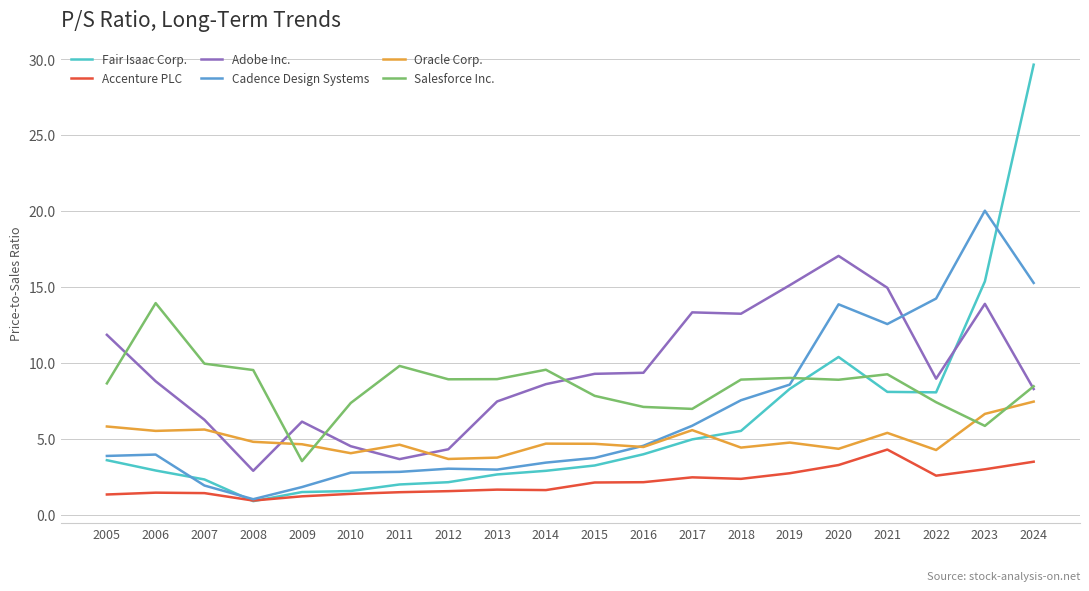

What value does the Oracle Corp. series have at 2010?

4.0